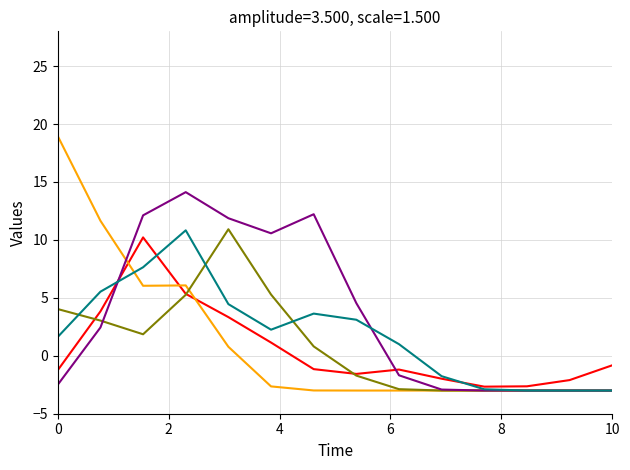

What is the minimum value shown in the chart?

-3.0